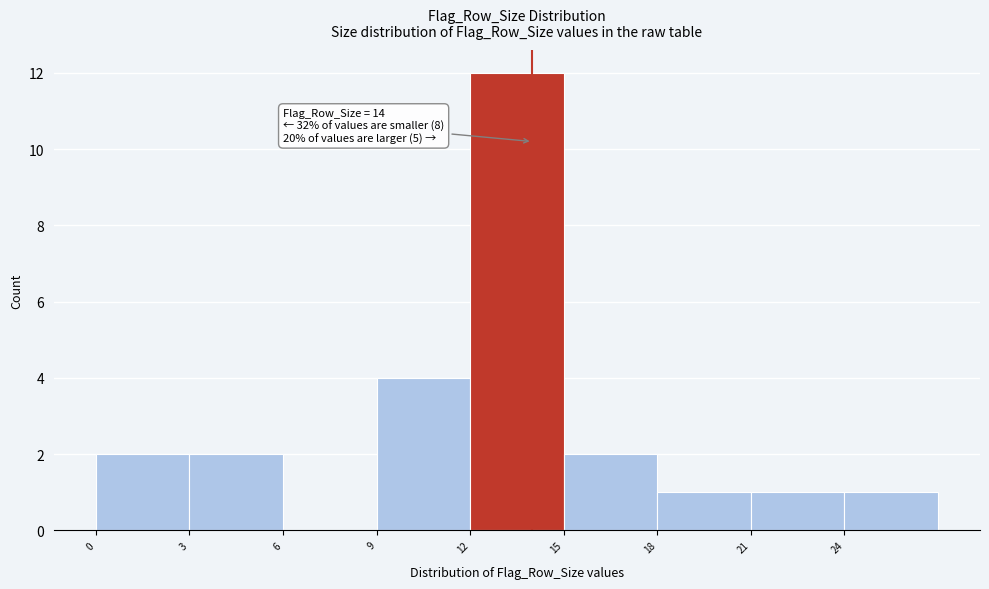

Which range on the x-axis has the tallest bar?

12 to 15